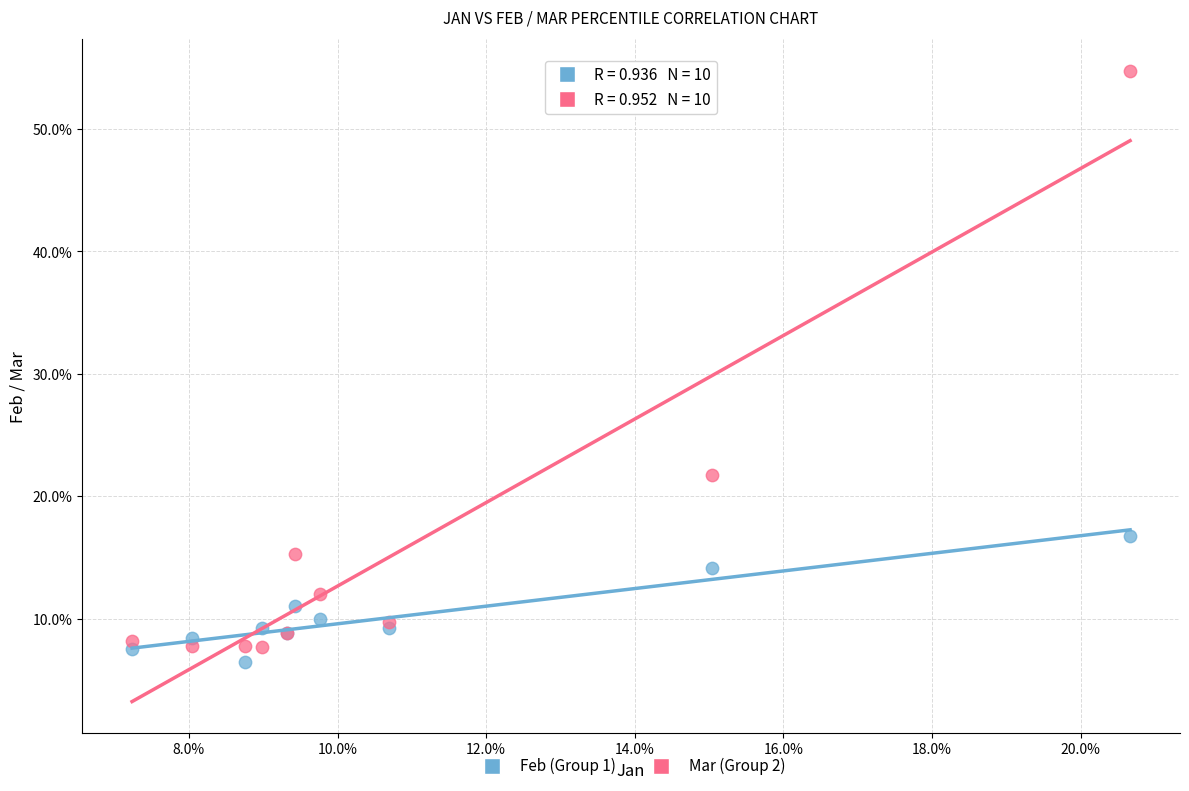

What are all the series names shown in the legend?

Feb (Group 1), Mar (Group 2)